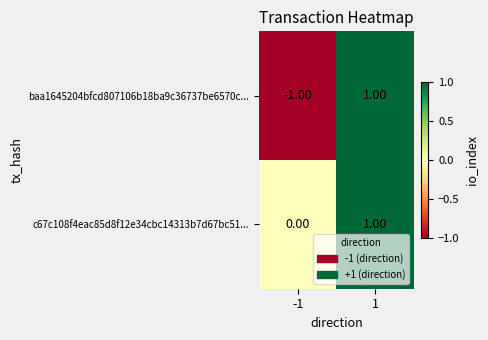

At which category is the sum across all series the highest?

1